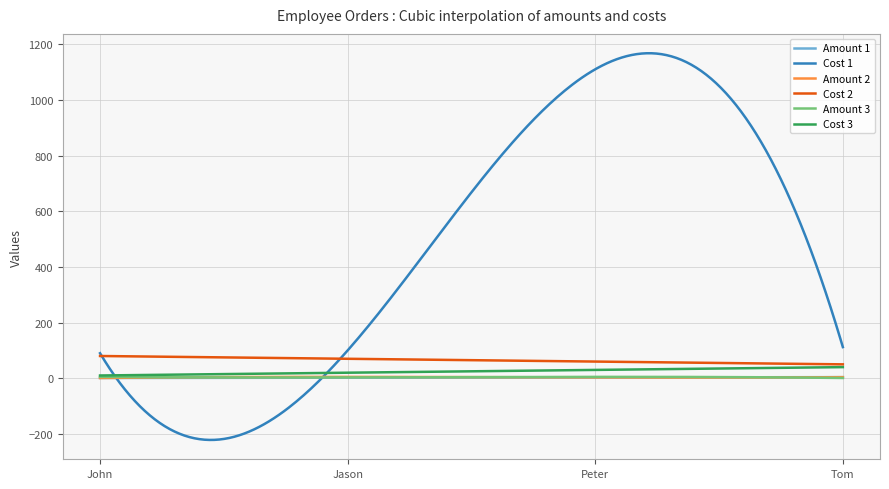

True or false: Amount 2 and Cost 2 intersect in this chart.

False